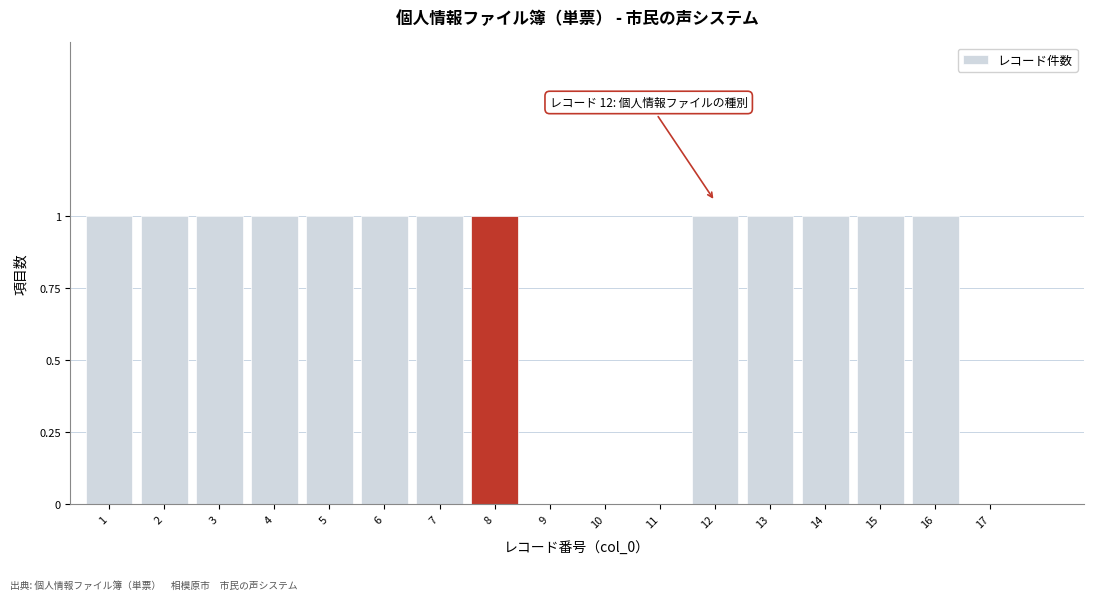

Reading left to right, what are all the values shown in this chart?

1=1	2=1	3=1	4=1	5=1	6=1	7=1	8=1	9=0	10=0	11=0	12=1	13=1	14=1	15=1	16=1	17=0